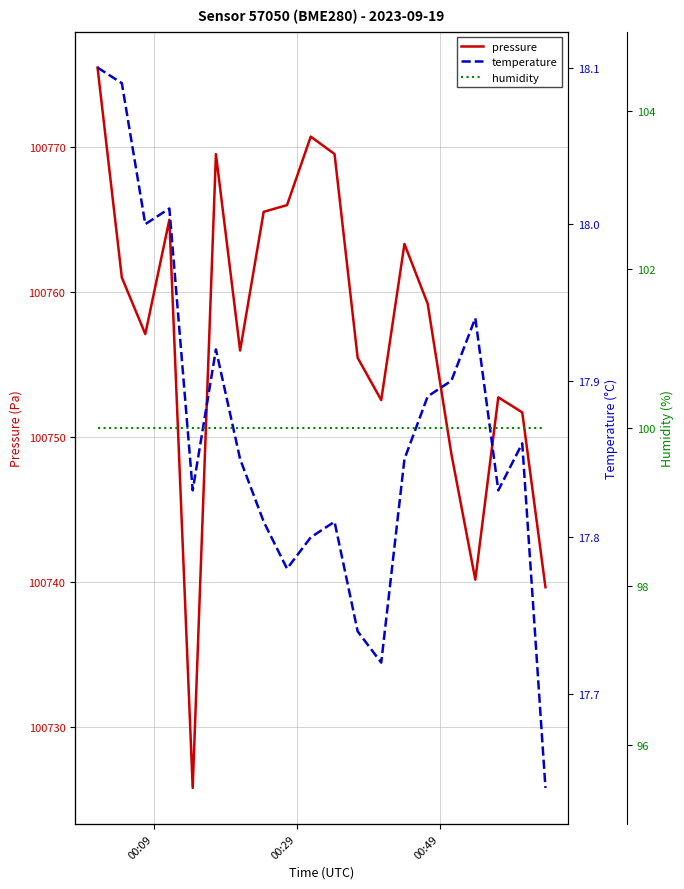

True or false: humidity has more than 0 points higher than both neighbors.

False